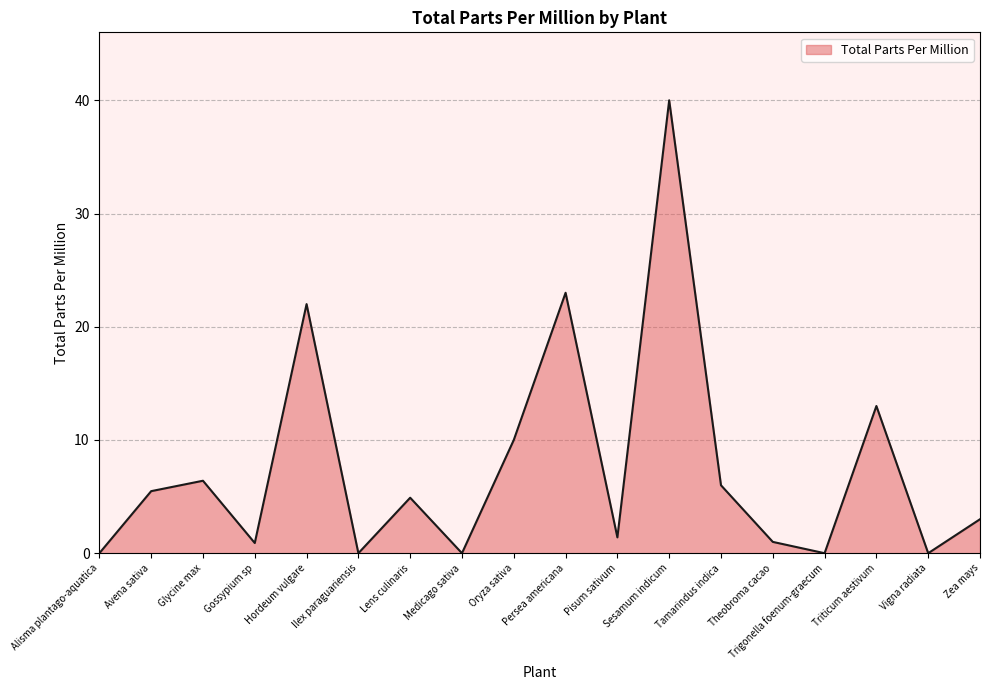

Between Medicago sativa and Oryza sativa, which is larger?

Oryza sativa